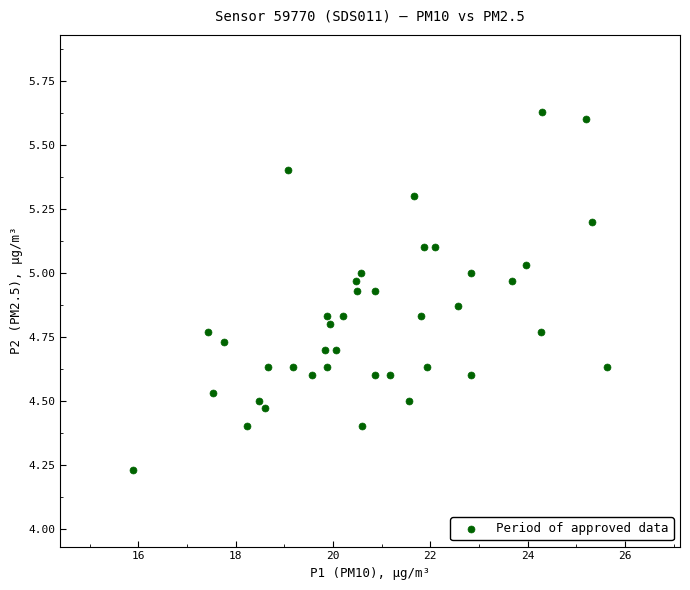

What is the range of Y values (max minus min)?

1.4